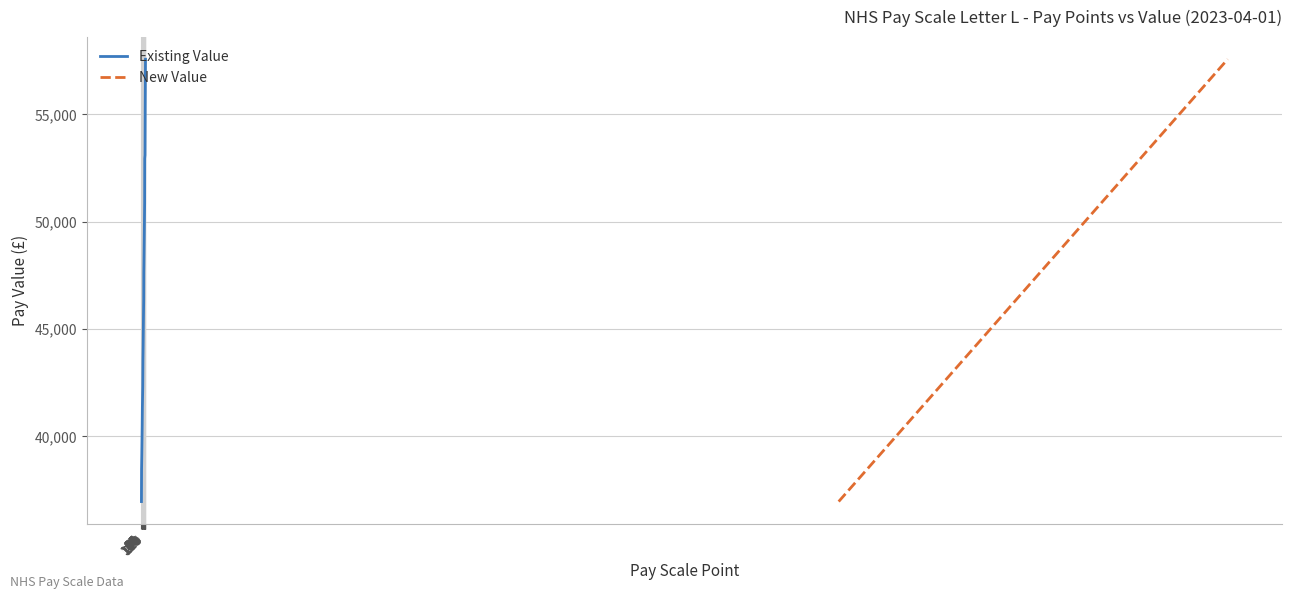

Does the chart display data point markers on the line(s)?

No